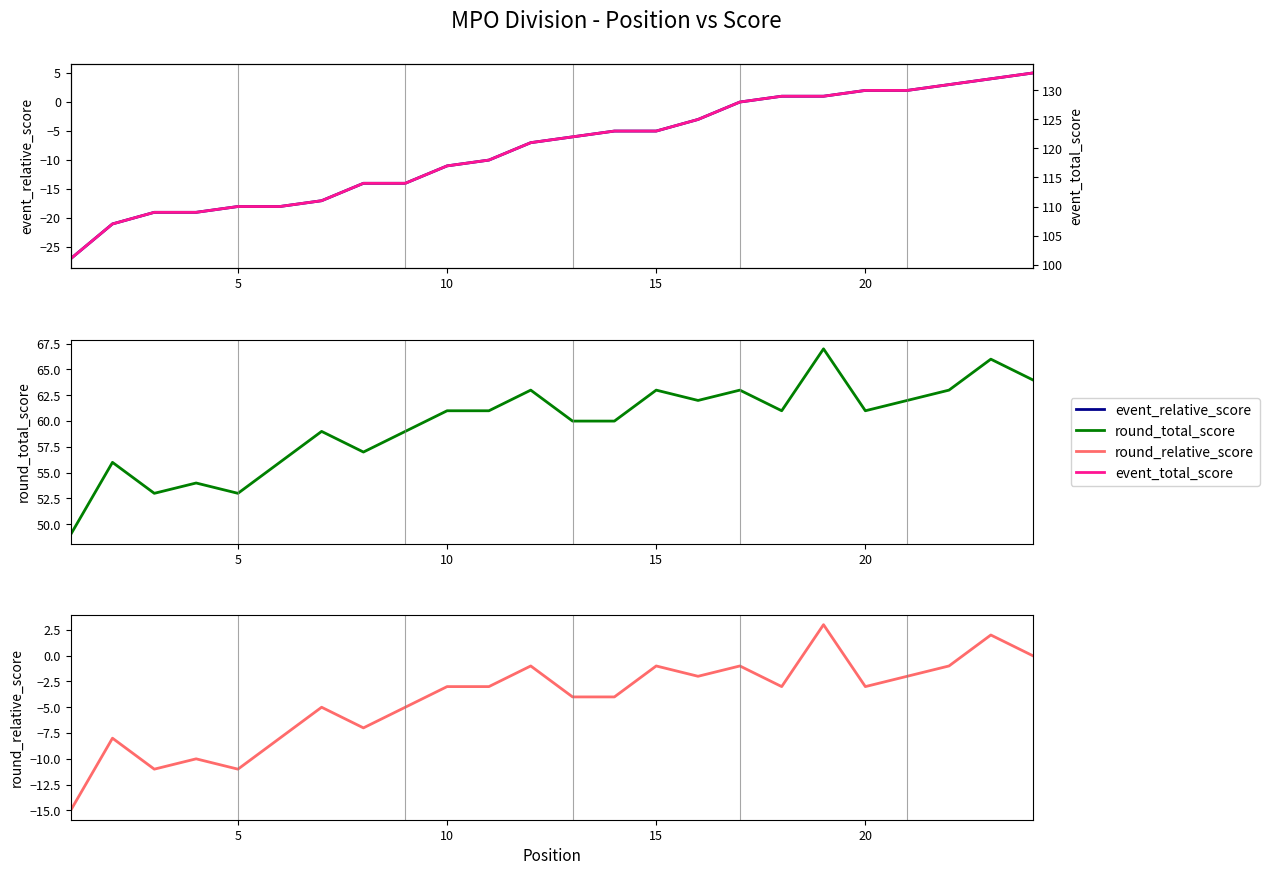

Which series has the largest range (max minus min)?

event_relative_score